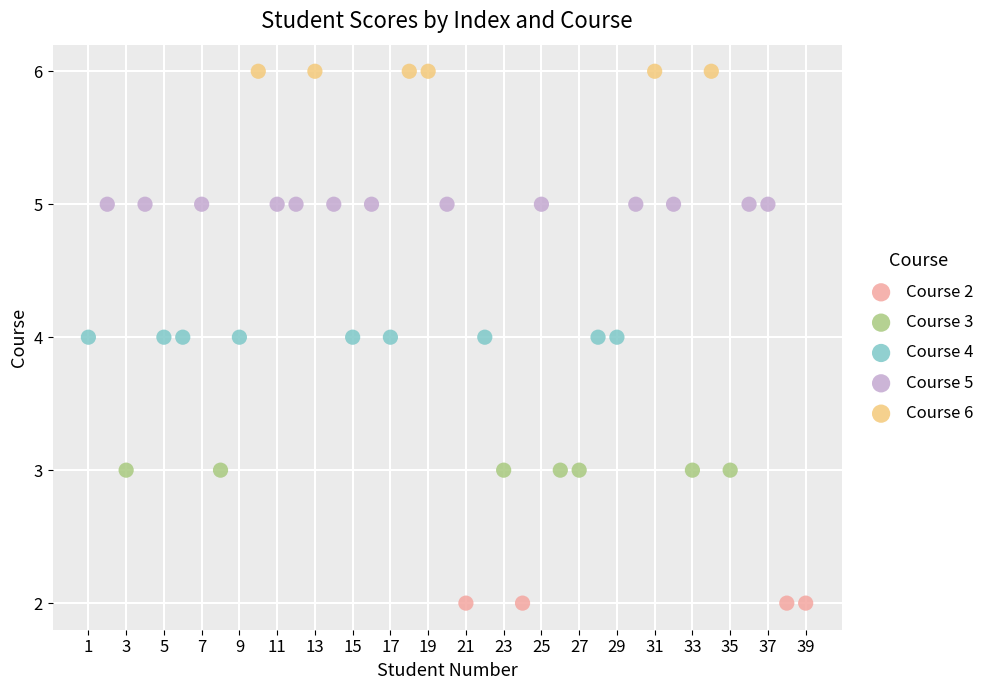

Which series contains the highest Y value?

Course 6